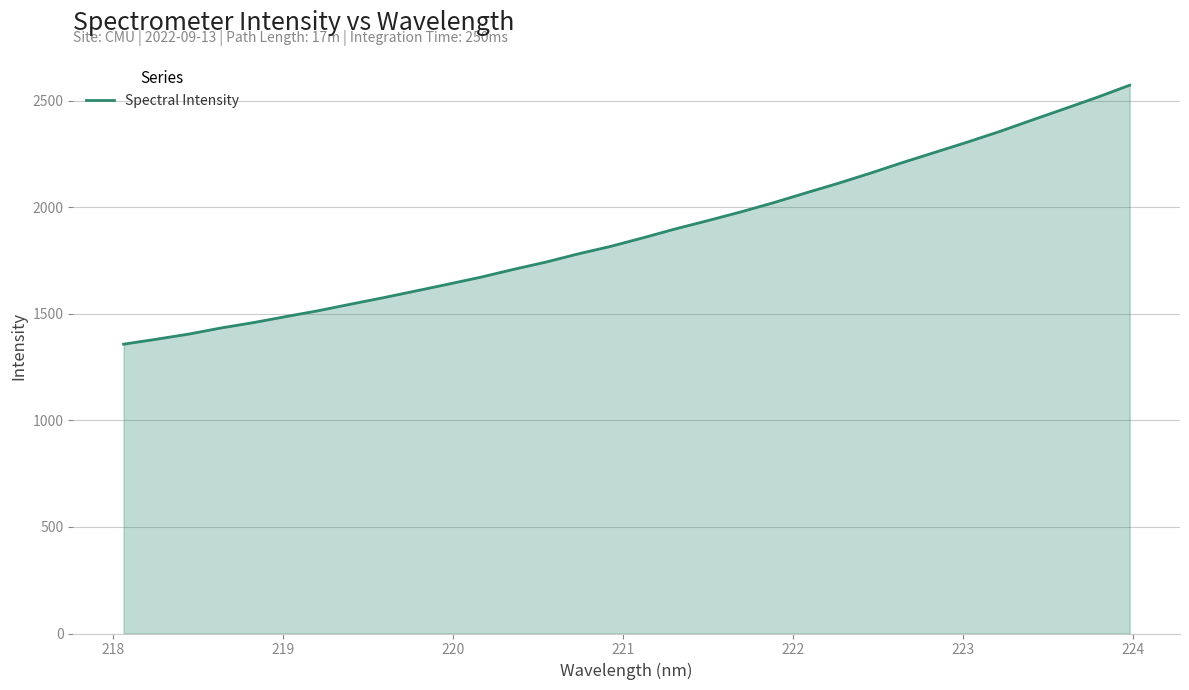

What is the difference between the maximum and minimum values?

1215.7